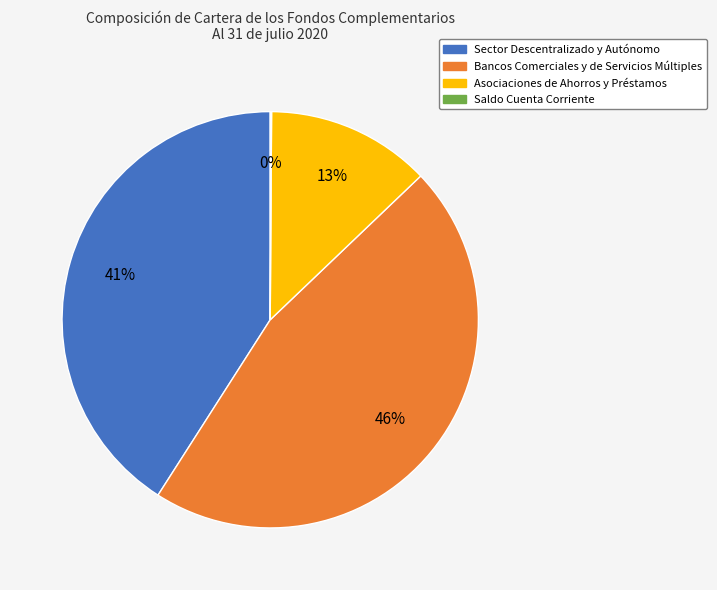

Do Asociaciones de Ahorros y Préstamos and Bancos Comerciales y de Servicios Múltiples together represent more than half of the pie?

Yes